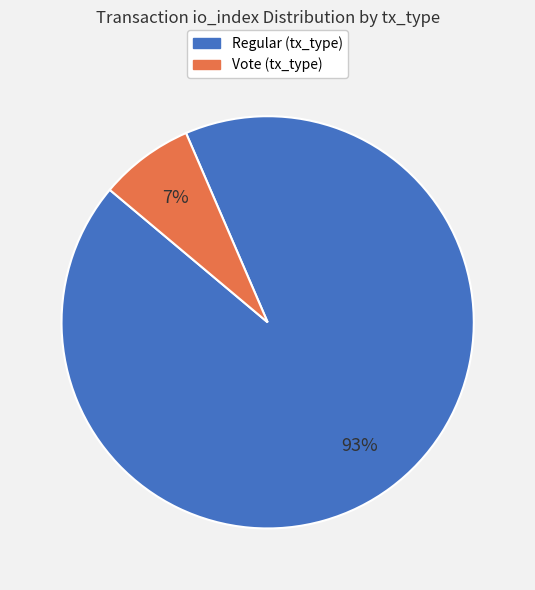

To the nearest percent, what is the average slice percentage?

50%